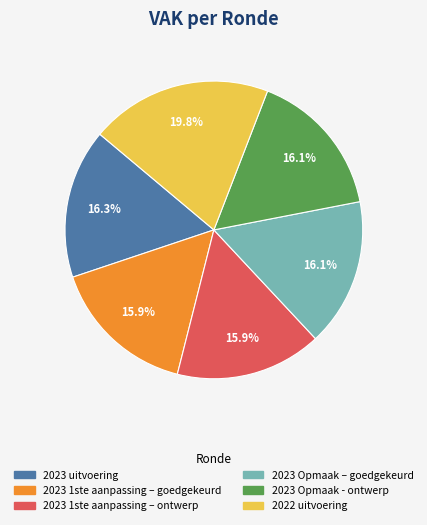

Is there a majority slice in this chart?

No